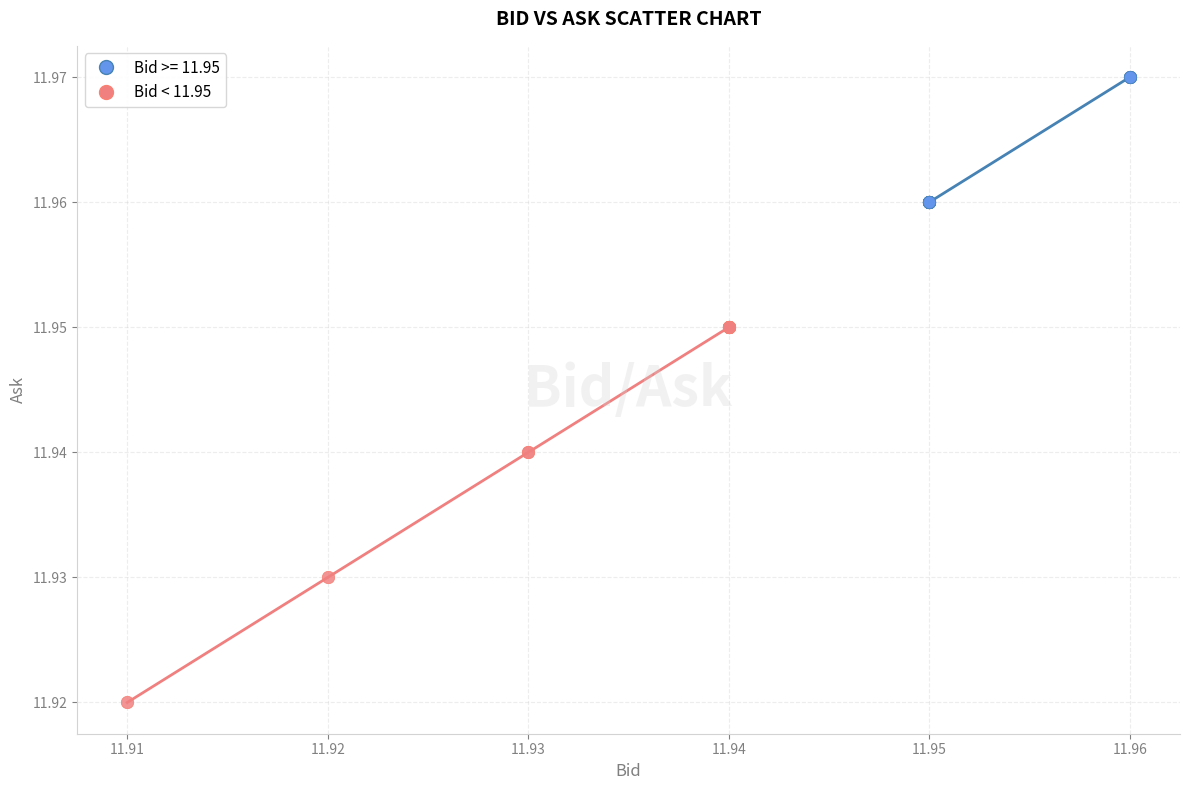

Which series has the widest spread of Y values?

Bid < 11.95